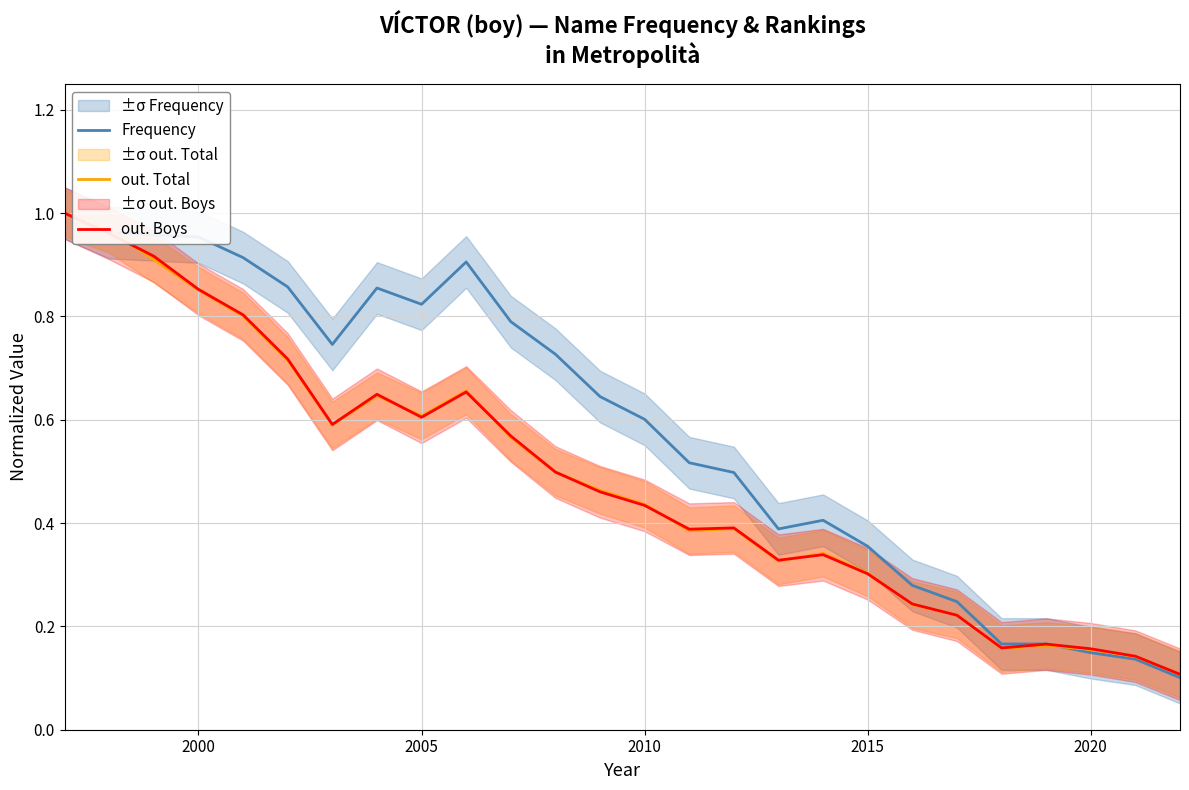

After their last crossing, which series has the higher values: out. Total or Frequency?

out. Total